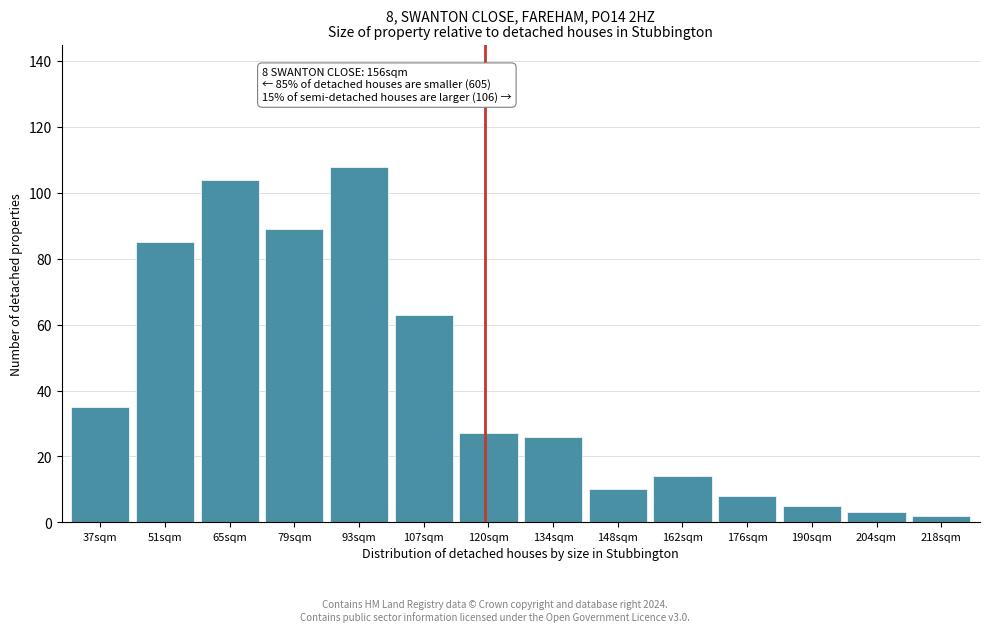

Reading right to left, what are all the values shown in this chart?

2	3	5	8	14	10	26	27	63	108	89	104	85	35